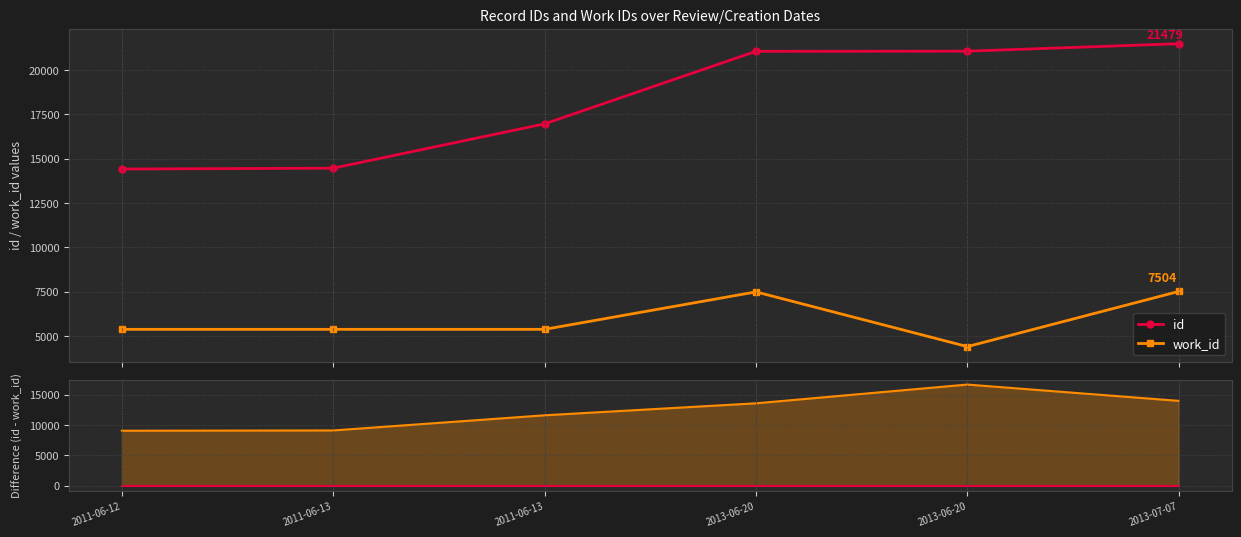

At which label does work_id reach its minimum?

2013-06-20